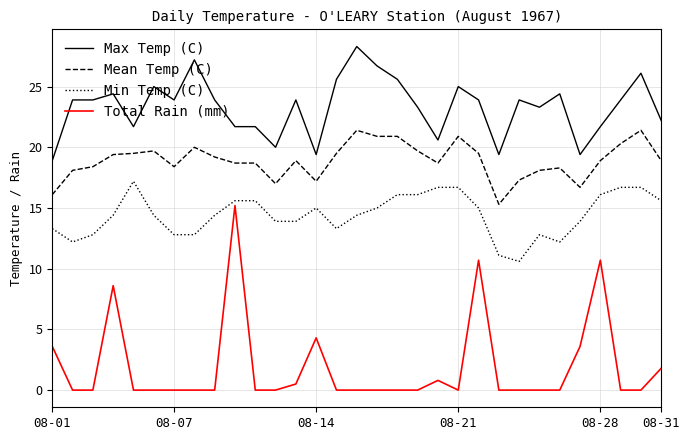

Which series has the largest range (max minus min)?

Total Rain (mm)